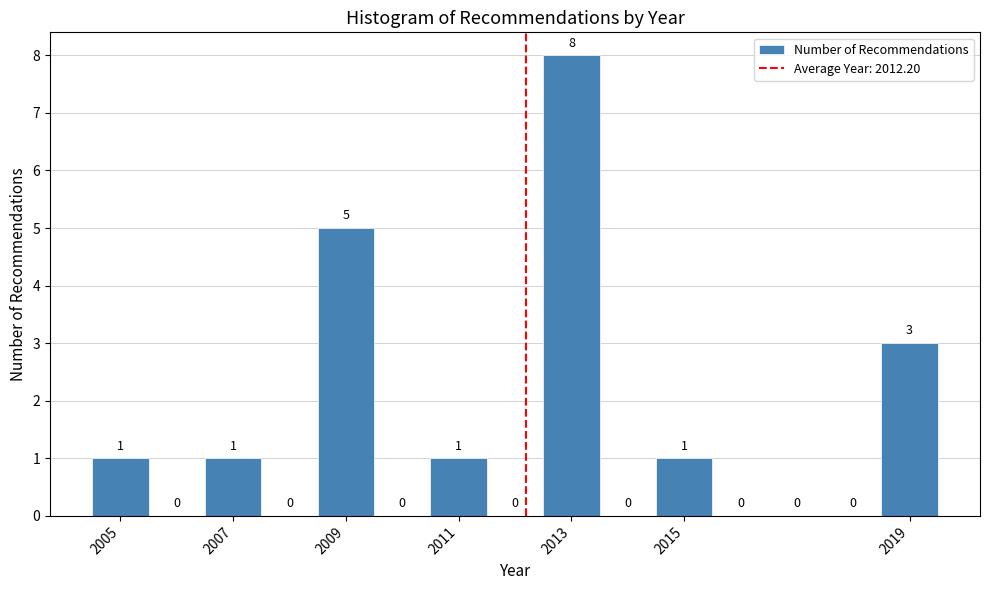

Reading left to right, transcribe this chart: for each bar, give the range it covers on the x-axis and its height. The bar edges are not printed on the chart, so give them approximately, as read against the axis.

2004.5 to 2005.5: 1
2005.5 to 2006.5: 0
2006.5 to 2007.5: 1
2007.5 to 2008.5: 0
2008.5 to 2009.5: 5
2009.5 to 2010.5: 0
2010.5 to 2011.5: 1
2011.5 to 2012.5: 0
2012.5 to 2013.5: 8
2013.5 to 2014.5: 0
2014.5 to 2015.5: 1
2015.5 to 2016.5: 0
2016.5 to 2017.5: 0
2017.5 to 2018.5: 0
2018.5 to 2019.5: 3